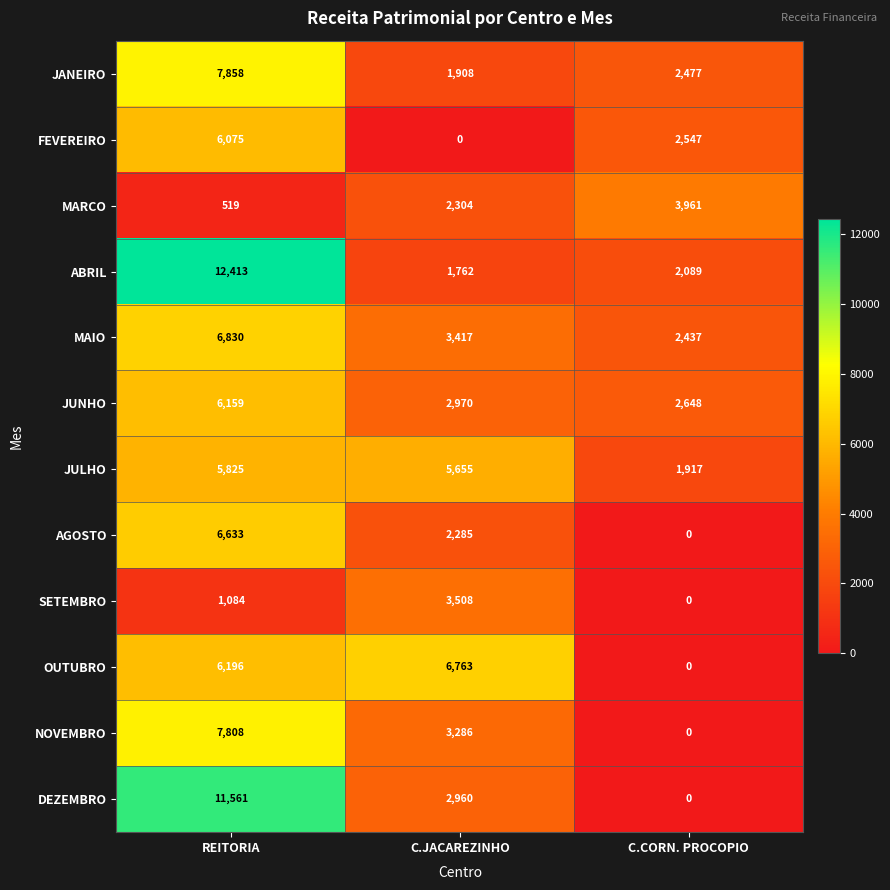

What is the difference between the maximum and minimum values in the MARCO series?

3442